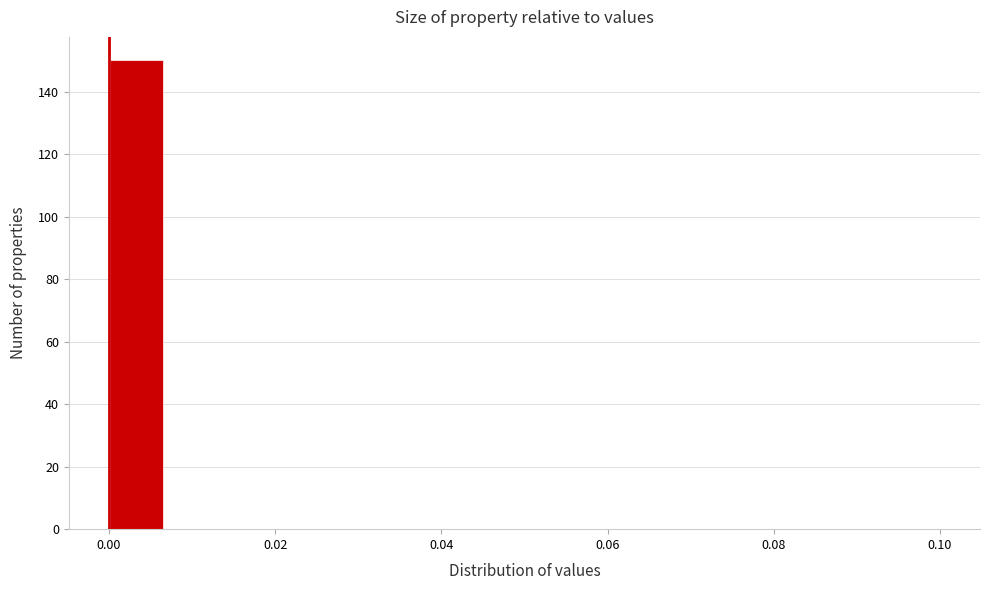

Read against the x-axis, roughly where is the centre of the tallest bar?

0.004